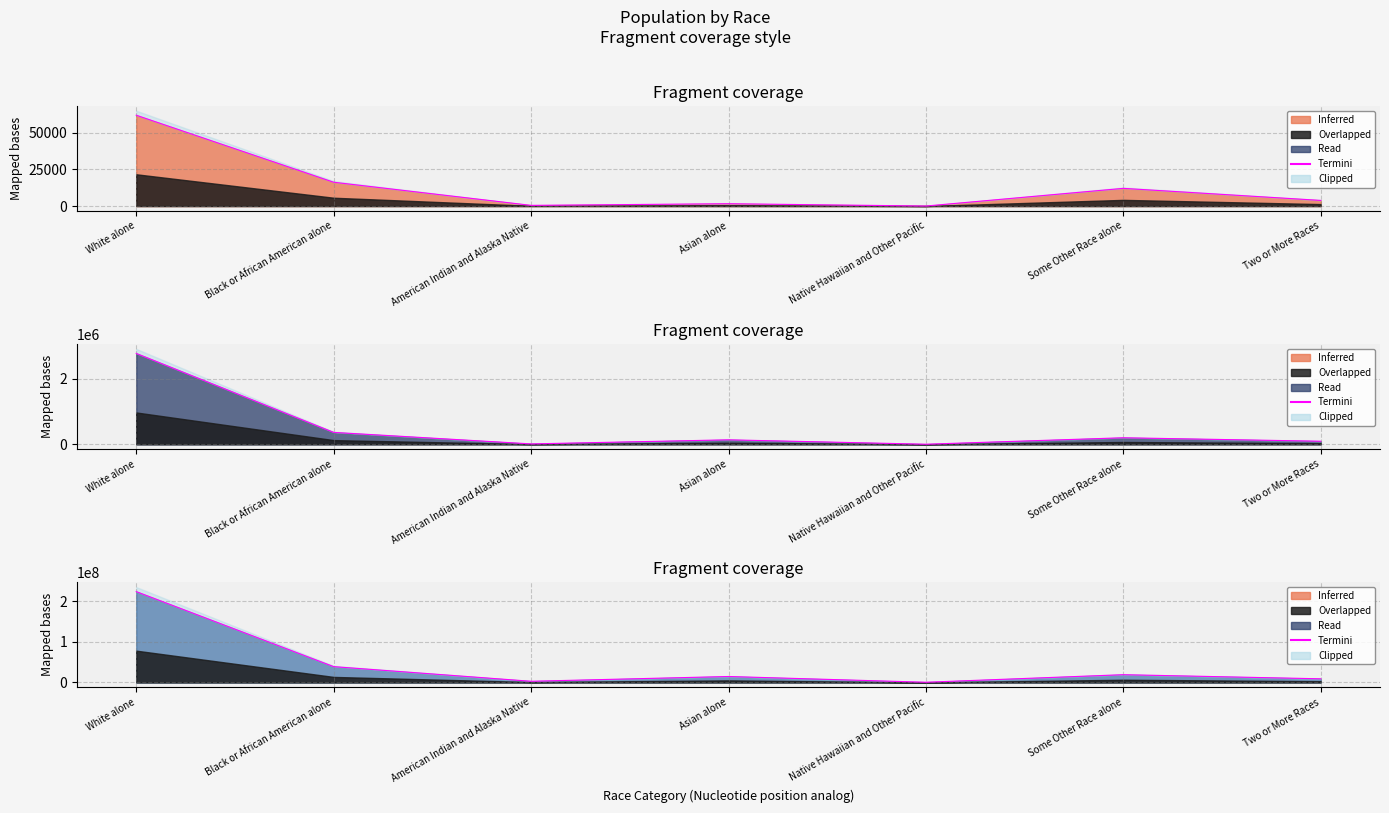

What is the value of the Connecticut line point at the 4th from the left?

135565